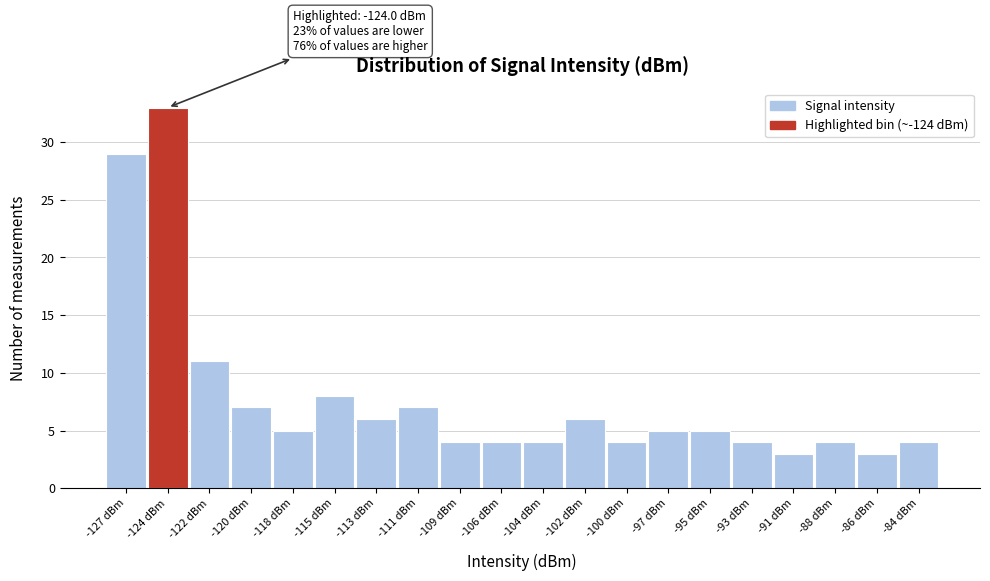

Reading left to right, list all the values displayed in this chart.

-127 dBm=29	-124 dBm=33	-122 dBm=11	-120 dBm=7	-118 dBm=5	-115 dBm=8	-113 dBm=6	-111 dBm=7	-109 dBm=4	-106 dBm=4	-104 dBm=4	-102 dBm=6	-100 dBm=4	-97 dBm=5	-95 dBm=5	-93 dBm=4	-91 dBm=3	-88 dBm=4	-86 dBm=3	-84 dBm=4